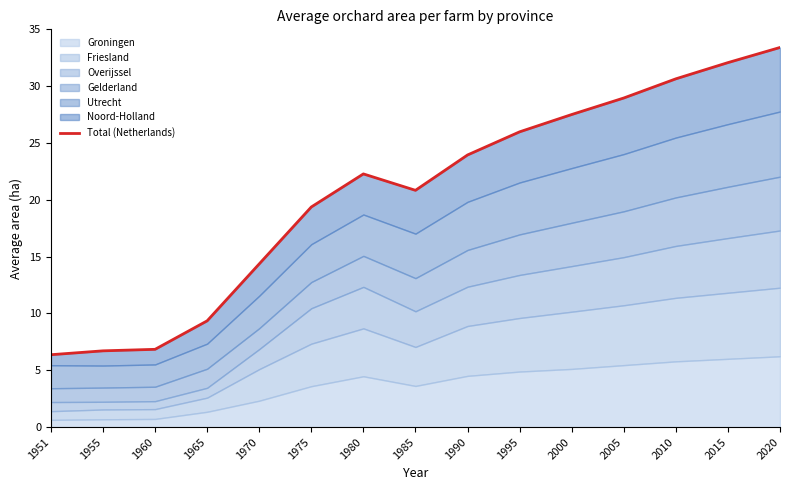

Reading left to right, list all the values displayed in this chart.

6.4	6.7	6.8	9.4	14.4	19.4	22.3	20.8	23.9	26.0	27.5	29.0	30.6	32.1	33.4